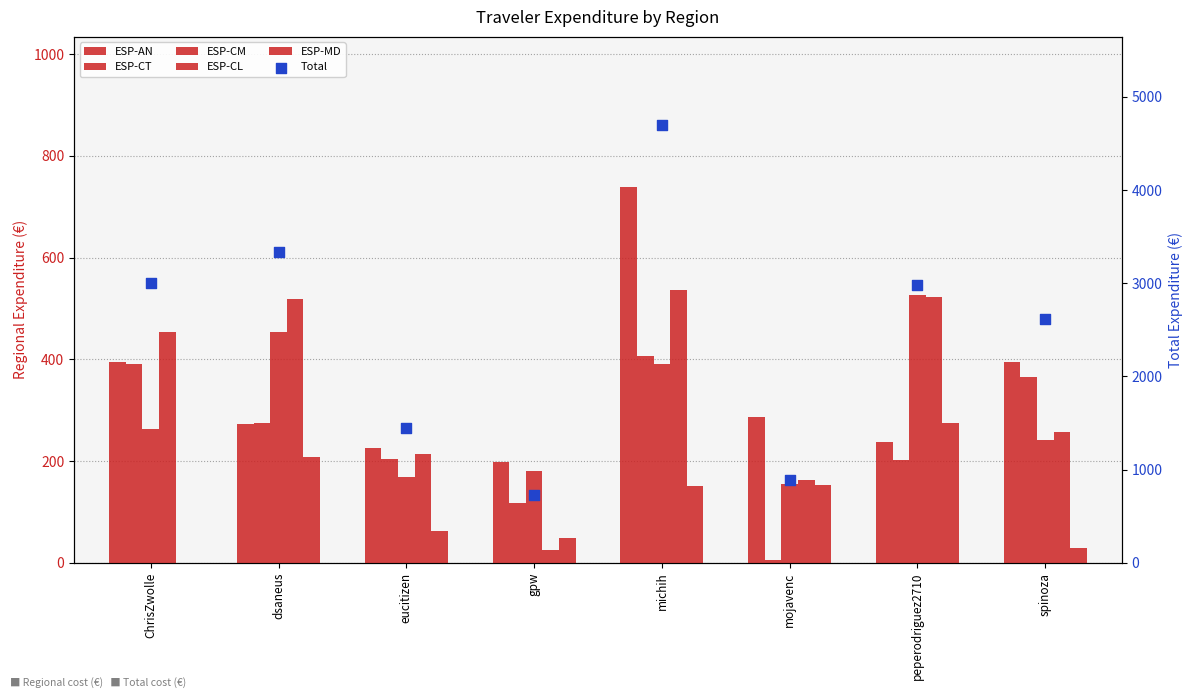

Which series reaches the minimum Y coordinate?

ESP-MD